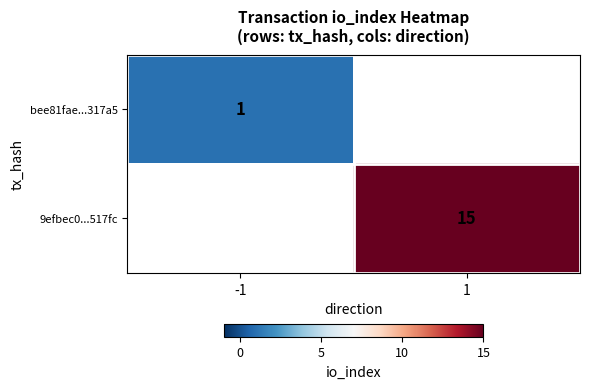

What is the minimum value shown in the chart?

1.0